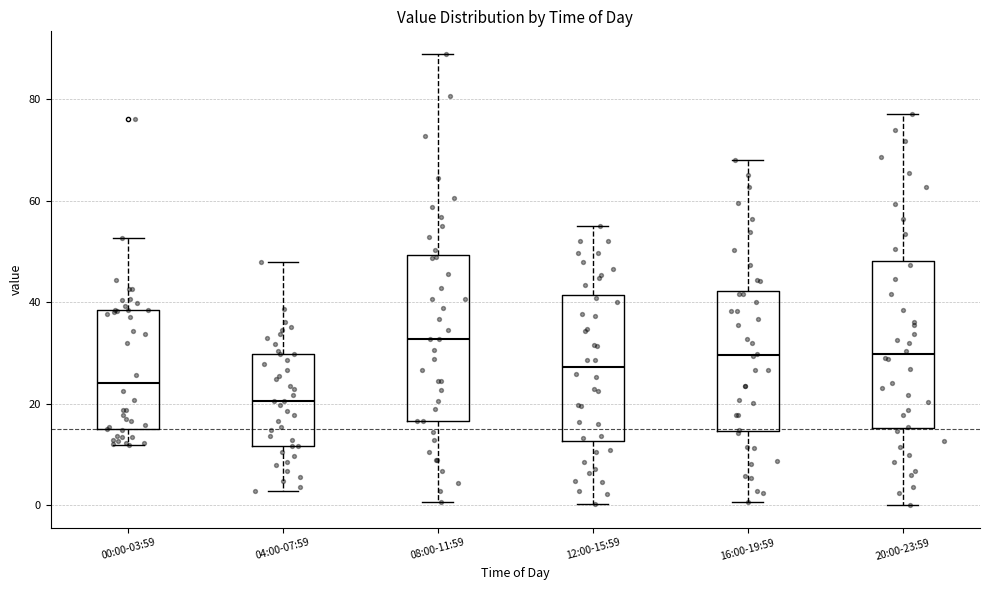

Reading left to right, transcribe this box plot: for each box, give where its median line is, the range the box spans, and where its two whiskers end, as read against the y-axis. The values are not printed on the chart, so give them approximately, as read against the axis.

00:00-03:59: median 24, box 16 to 38, whiskers 12 to 52
04:00-07:59: median 20, box 12 to 30, whiskers 2 to 48
08:00-11:59: median 32, box 16 to 50, whiskers 0 to 88
12:00-15:59: median 28, box 12 to 42, whiskers 0 to 56
16:00-19:59: median 30, box 14 to 42, whiskers 0 to 68
20:00-23:59: median 30, box 16 to 48, whiskers 0 to 78